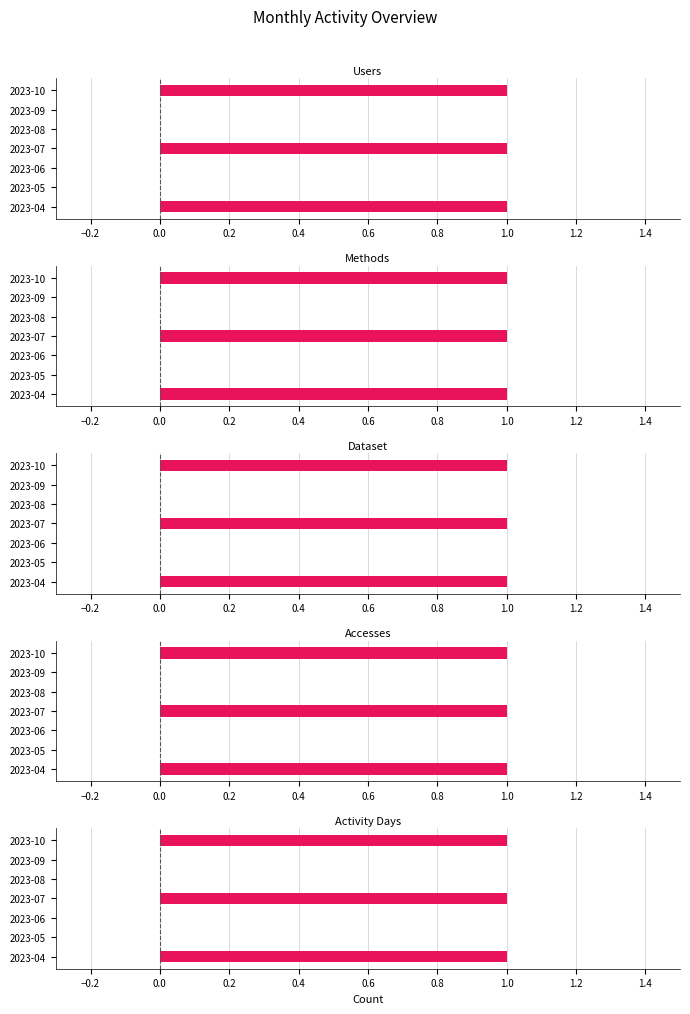

What are all the series names shown in the legend?

Users, Methods, Dataset, Accesses, Activity Days